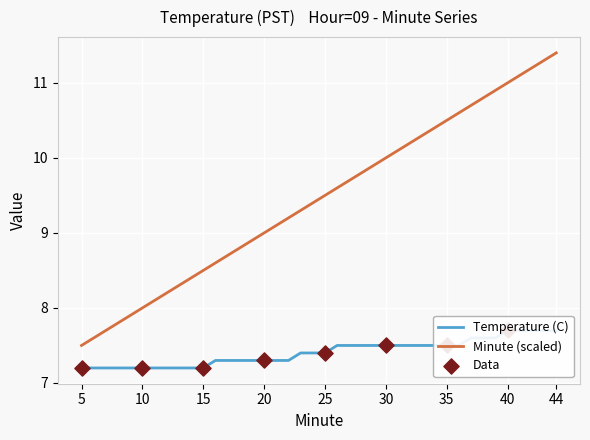

Which series reaches the minimum Y coordinate?

Temperature (C)